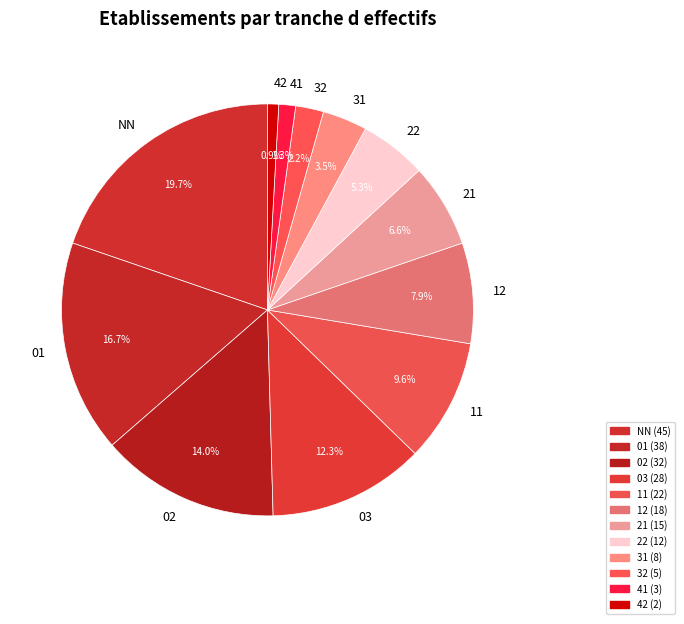

How many slices are in this pie chart?

12